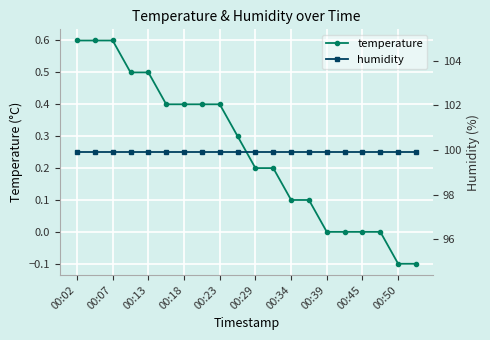

Reading right to left, list all the values displayed in this chart.

temperature: -0.1	-0.1	0.0	0.0	0.0	0.0	0.1	0.1	0.2	0.2	0.3	0.4	0.4	0.4	0.4	0.5	0.5	0.6	0.6	0.6
humidity: 99.9	99.9	99.9	99.9	99.9	99.9	99.9	99.9	99.9	99.9	99.9	99.9	99.9	99.9	99.9	99.9	99.9	99.9	99.9	99.9